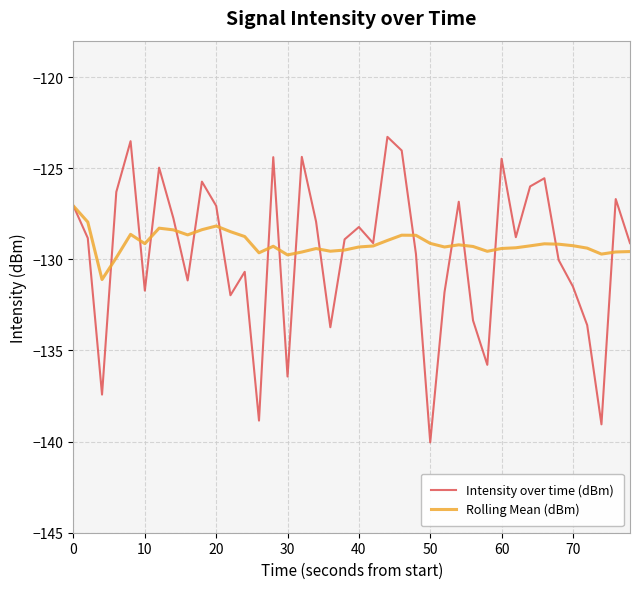

What is the highest value of the Rolling Mean (dBm) series?

-127.1